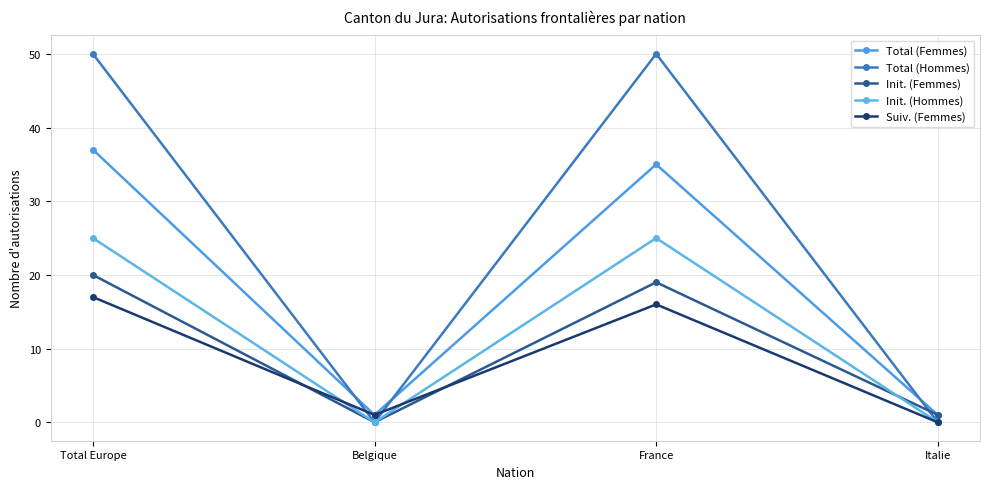

What is the total value across all series at Belgique?

2